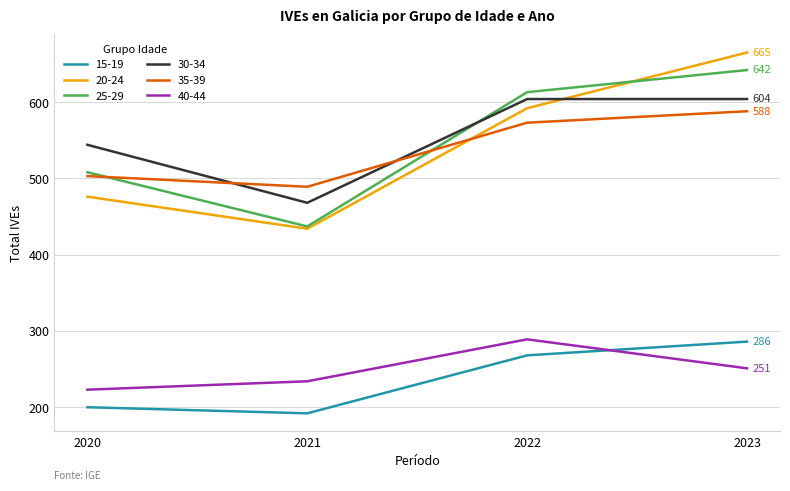

Rank the categories by 20-24 value from highest to lowest.

2023, 2022, 2020, 2021